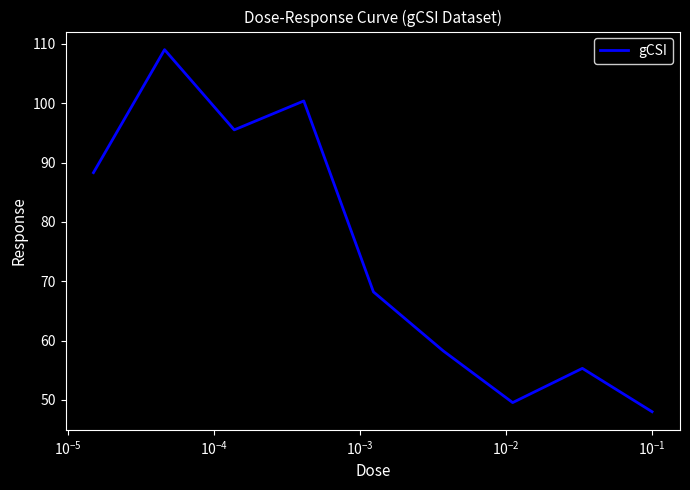

What is the smallest value displayed?

48.0